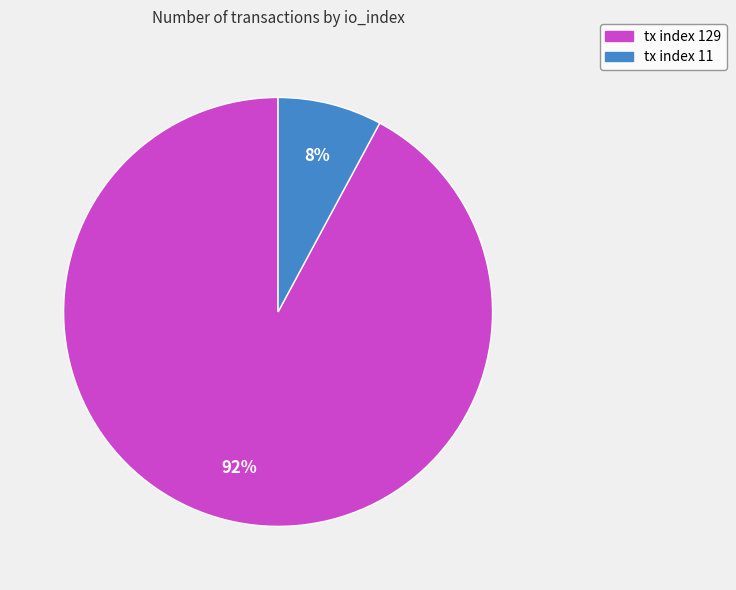

Is tx index 129 the majority of the pie?

Yes